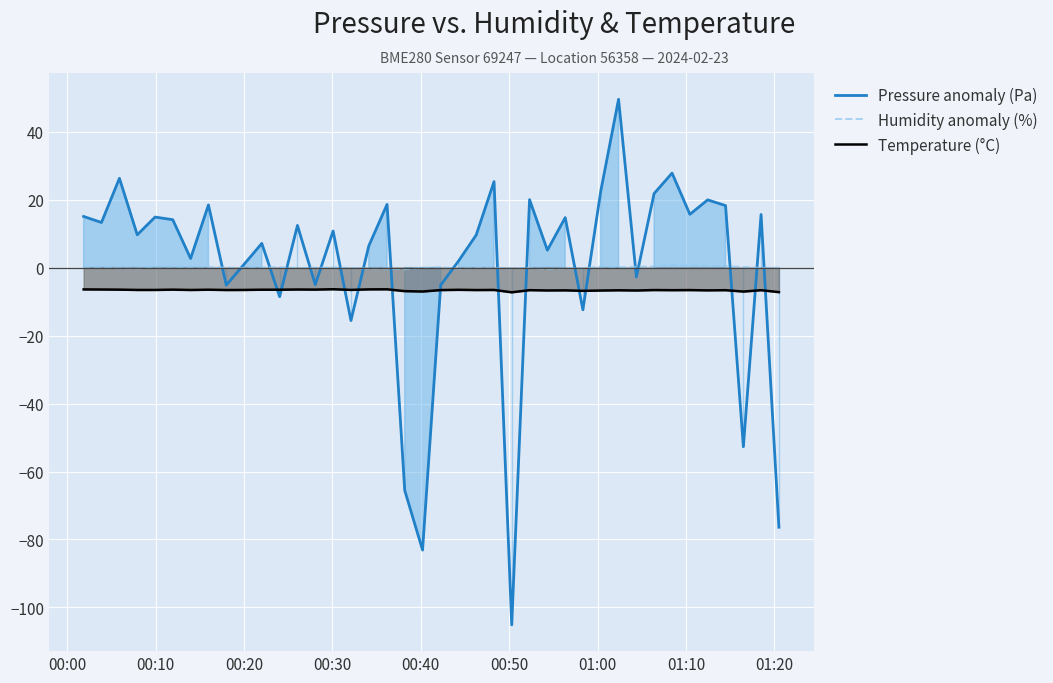

What is the difference between the highest and lowest values at 00:20?

7.5